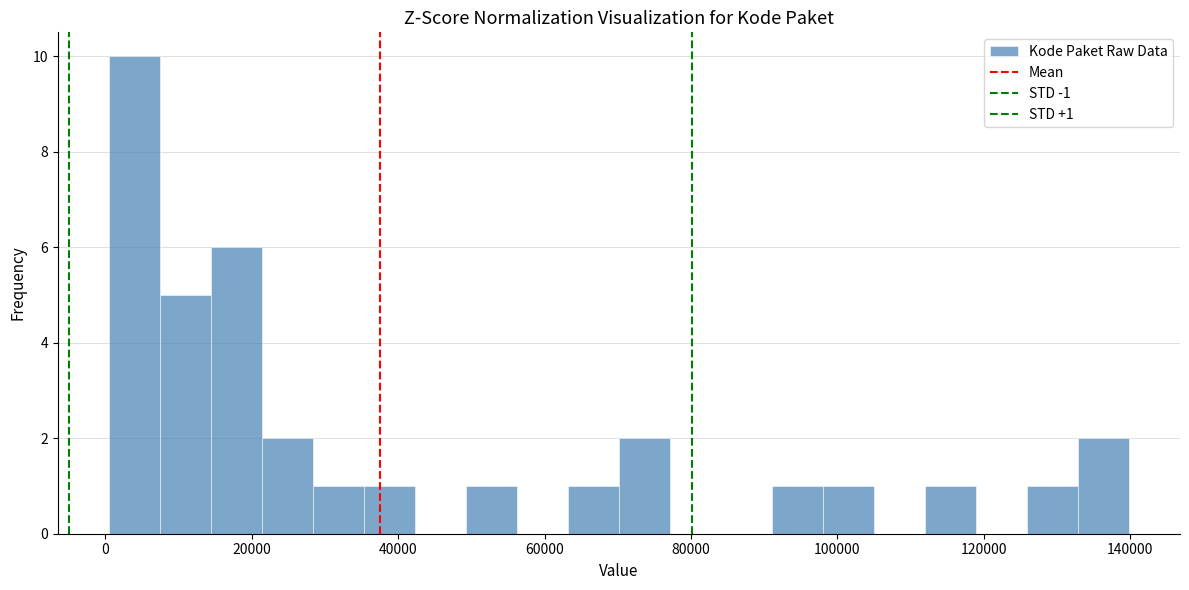

Read against the x-axis, roughly where is the centre of the tallest bar?

4000